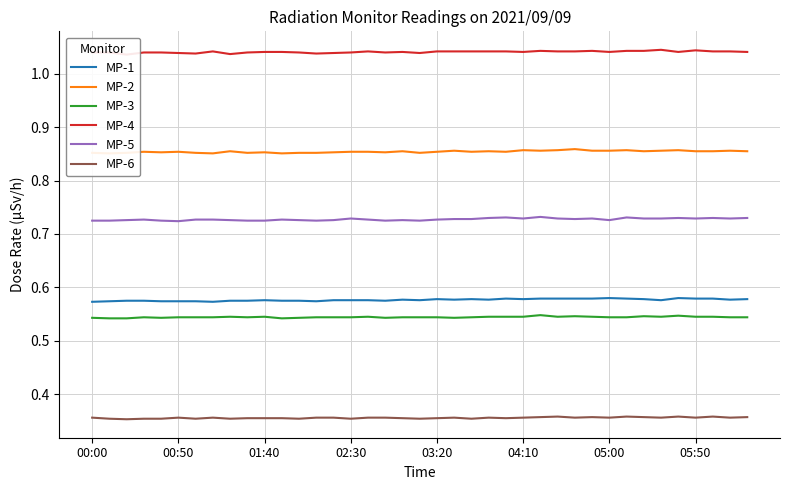

True or false: MP-5 and MP-1 cross at least once.

False